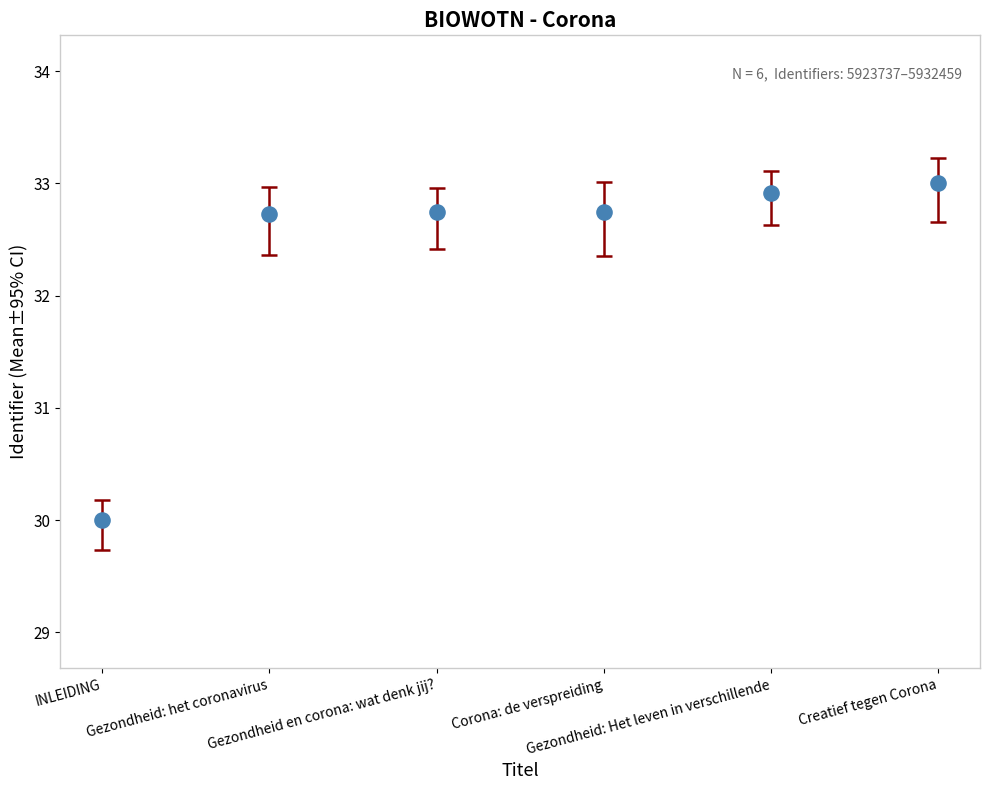

What Y value in the scatter plot is closest to 31?

30.0